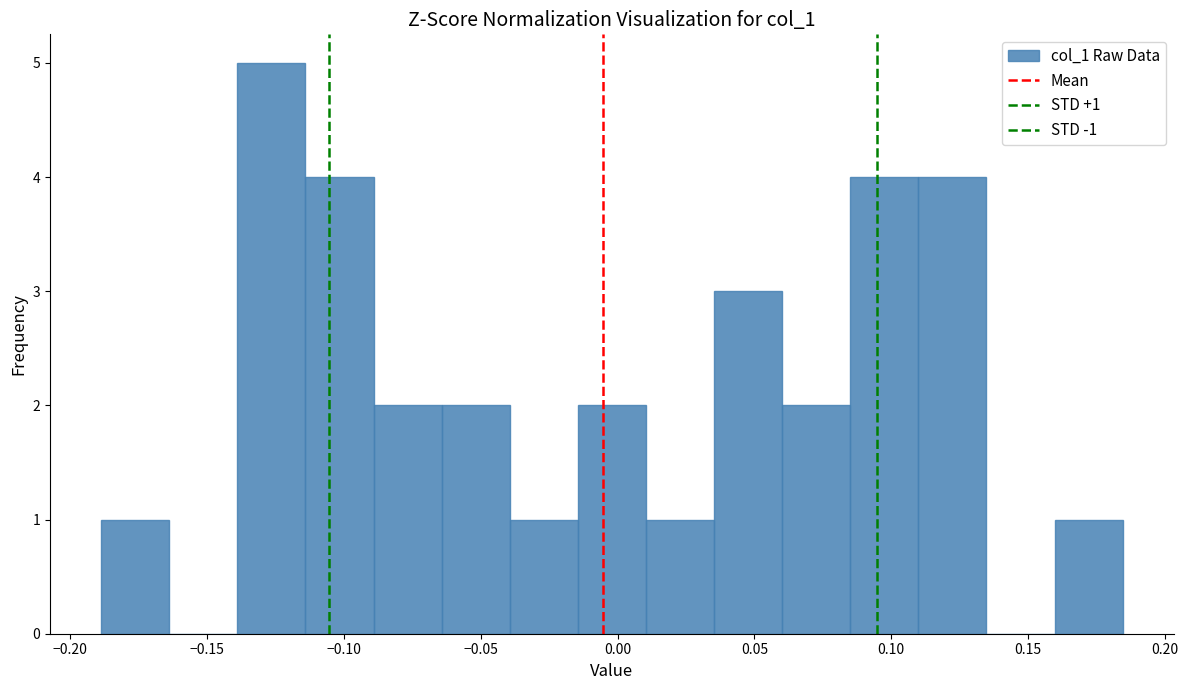

Over which range of the x-axis is the bar tallest?

-0.140 to -0.115